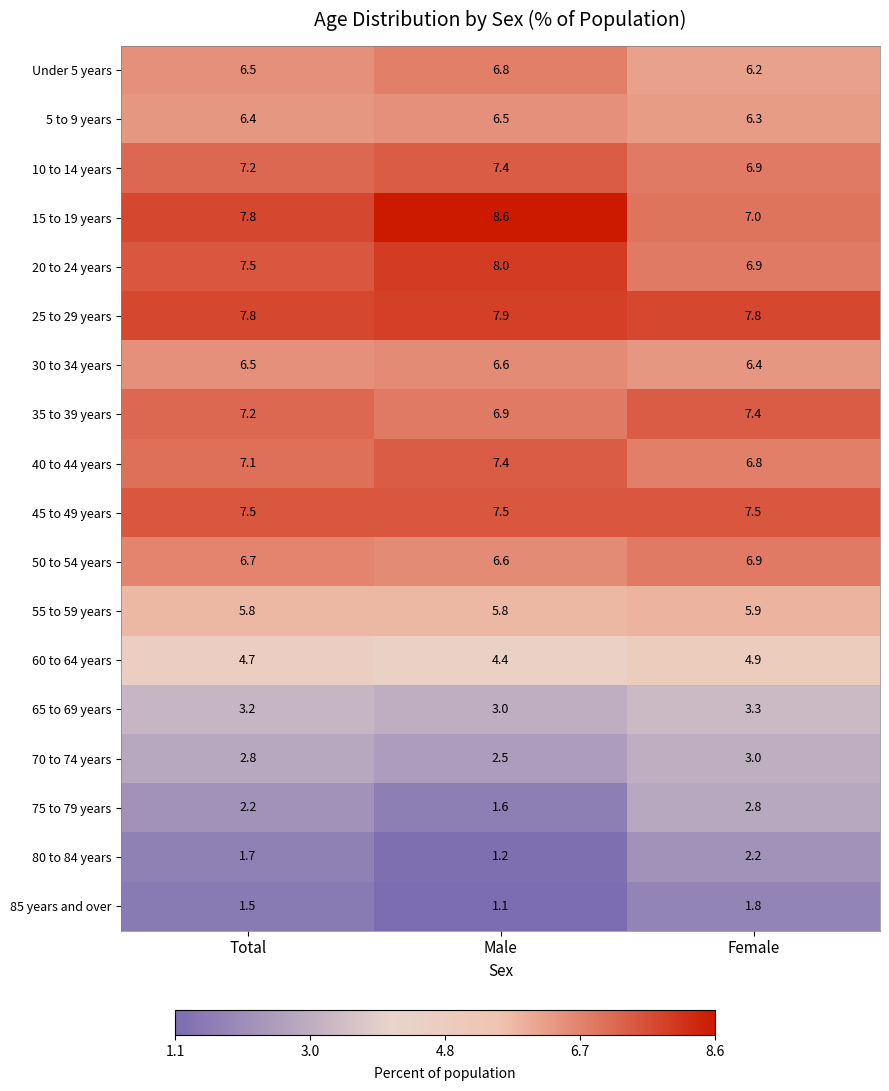

At which category is the sum across all series the highest?

Total